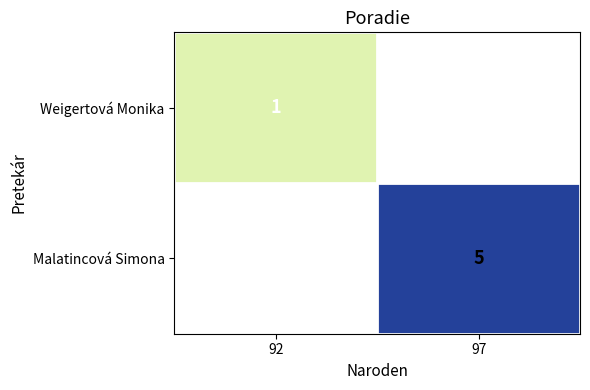

The value of Weigertová Monika at 92 is 1. True or false?

True